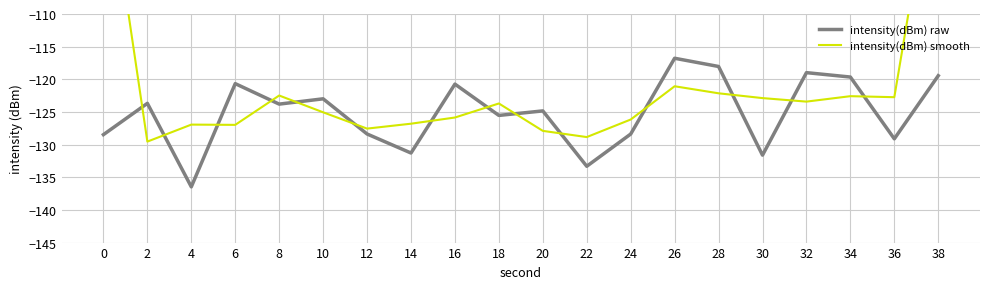

Count the number of data series in this chart.

2